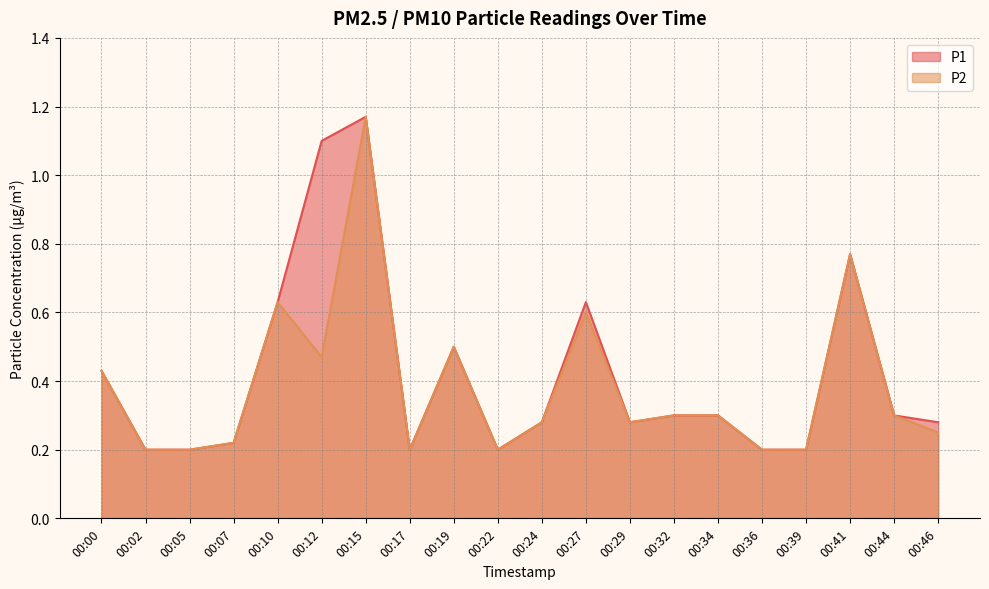

Which category has the highest value in the P1 series?

00:15